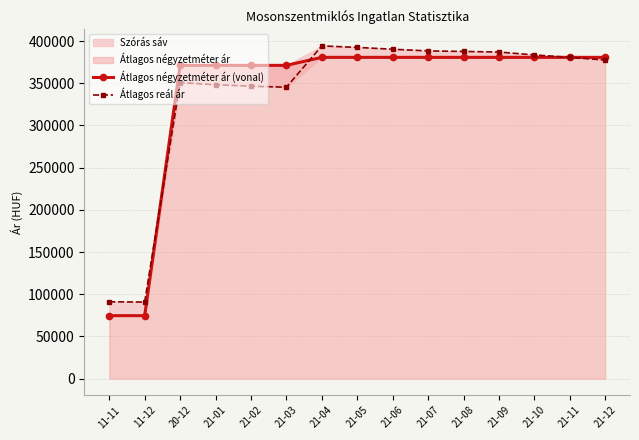

What is the lowest value of the Átlagos négyzetméter ár (vonal) series?

74626